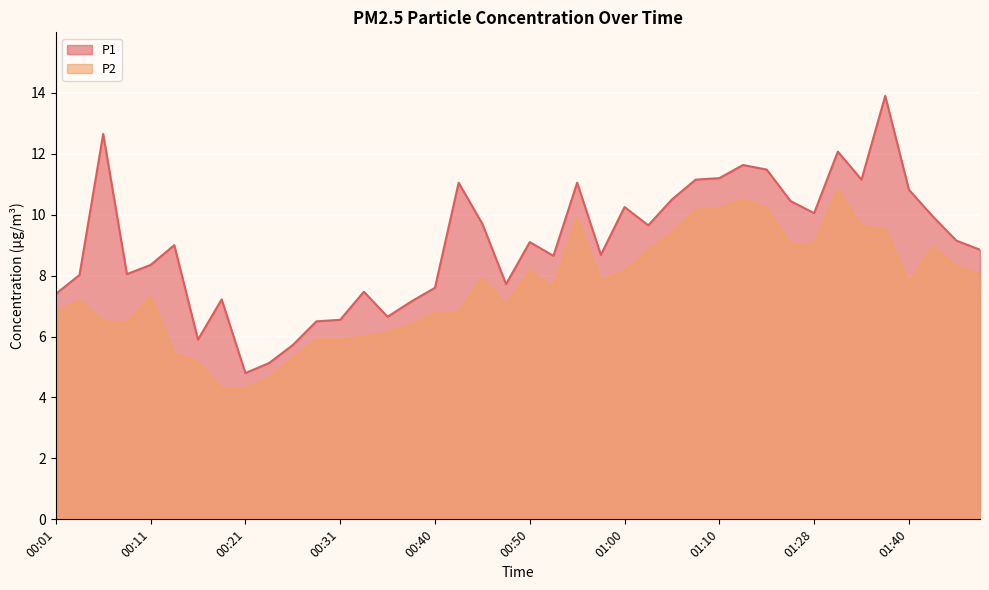

Reading left to right, list all the values displayed in this chart.

P1: 7.4	8.0	12.7	8.1	8.3	9.0	5.9	7.2	4.8	5.1	5.7	6.5	6.5	7.5	6.7	7.2	7.6	11.1	9.7	7.7	9.1	8.7	11.1	8.7	10.2	9.7	10.5	11.2	11.2	11.6	11.5	10.4	10.1	12.1	11.2	13.9	10.8	9.9	9.2	8.8
P2: 6.8	7.2	6.5	6.4	7.3	5.5	5.2	4.3	4.3	4.6	5.3	5.9	5.9	6.0	6.1	6.4	6.8	6.8	7.9	7.0	8.2	7.6	9.9	7.8	8.2	8.8	9.4	10.2	10.2	10.5	10.2	9.0	9.1	10.8	9.6	9.5	7.8	8.9	8.3	8.1